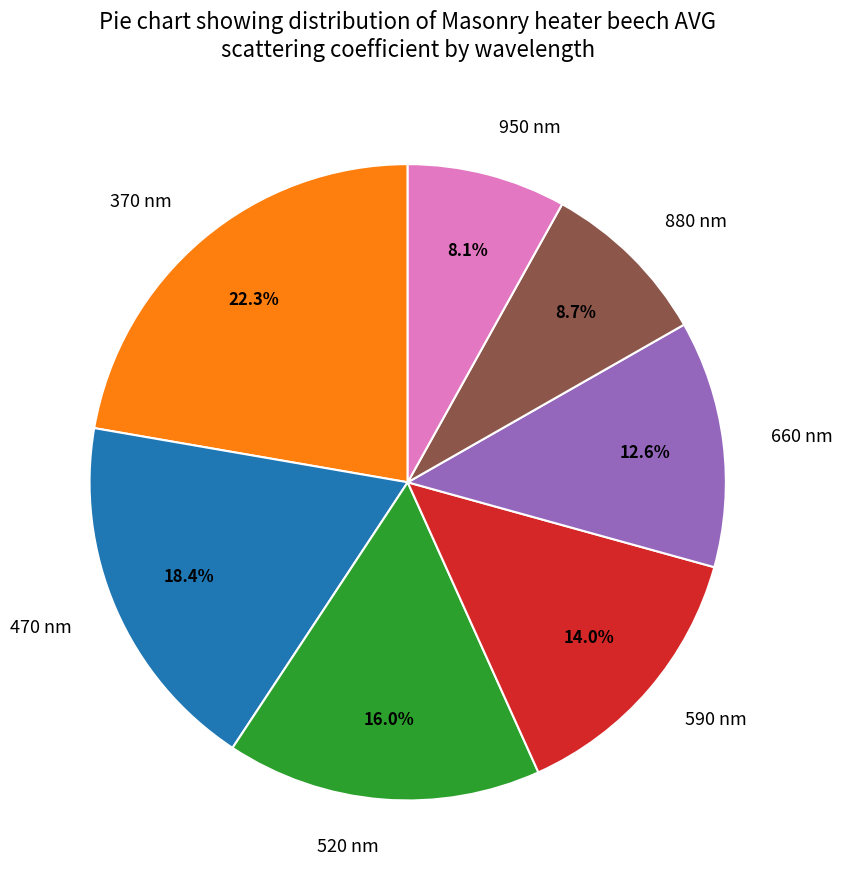

Approximately how many times larger is the value at 880 nm compared to 370 nm?

0.4